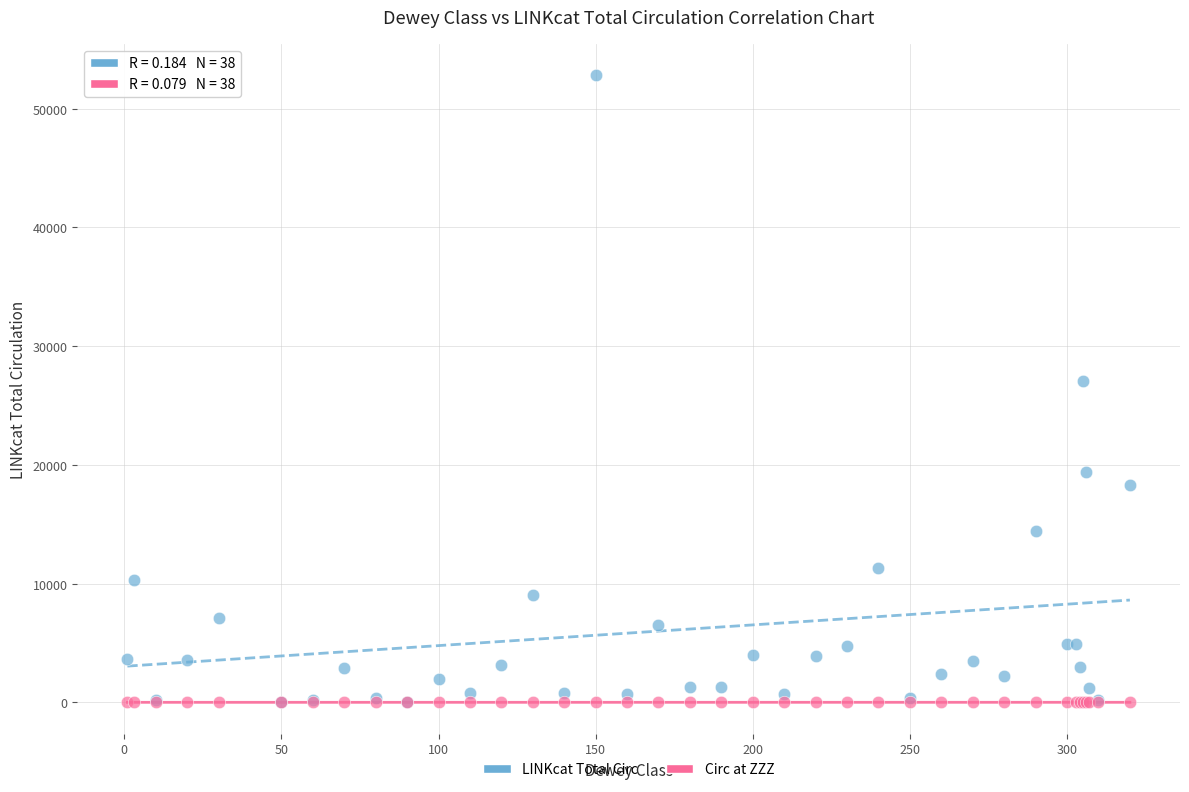

Across all series, what Y value is closest to 26403?

27024